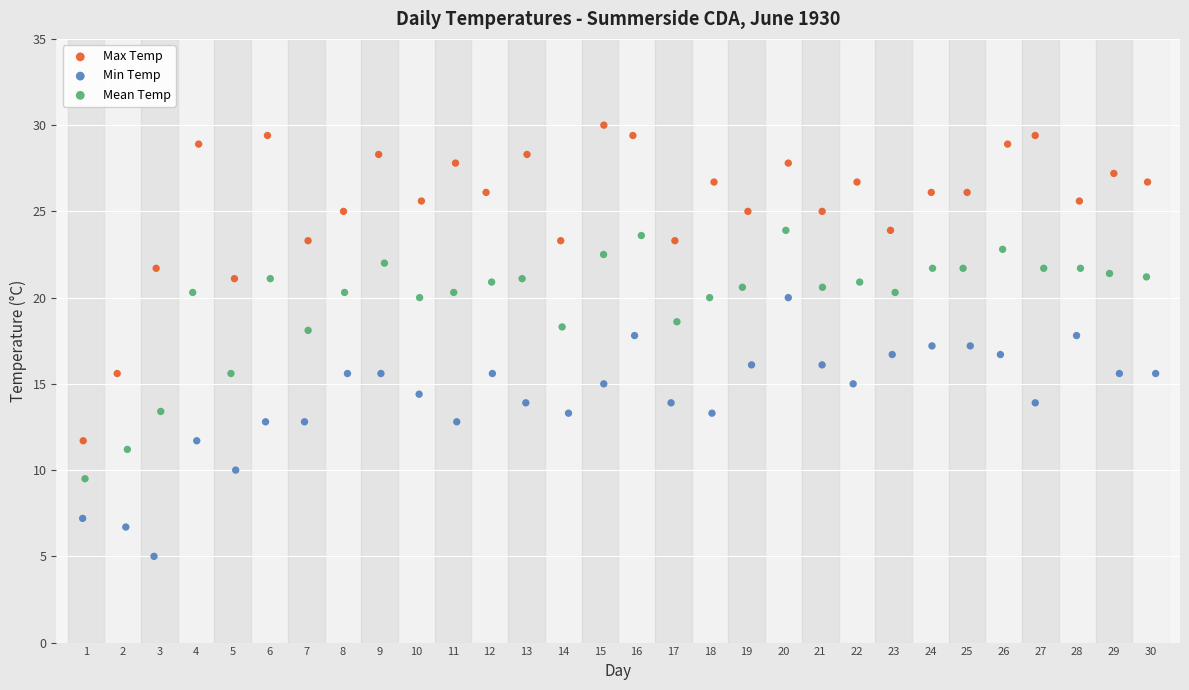

Which series contains the lowest Y value?

Min Temp